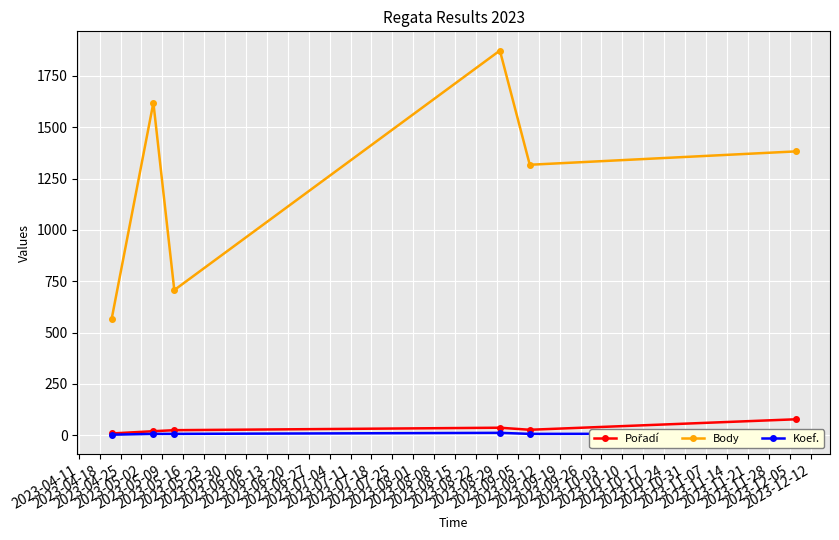

True or false: Body and Koef. cross at least once.

False